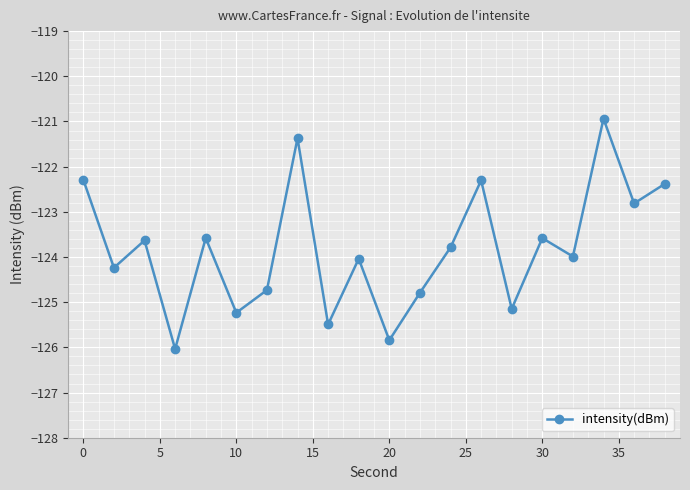

How many points are higher than both their immediate neighbors (excluding endpoints)?

7